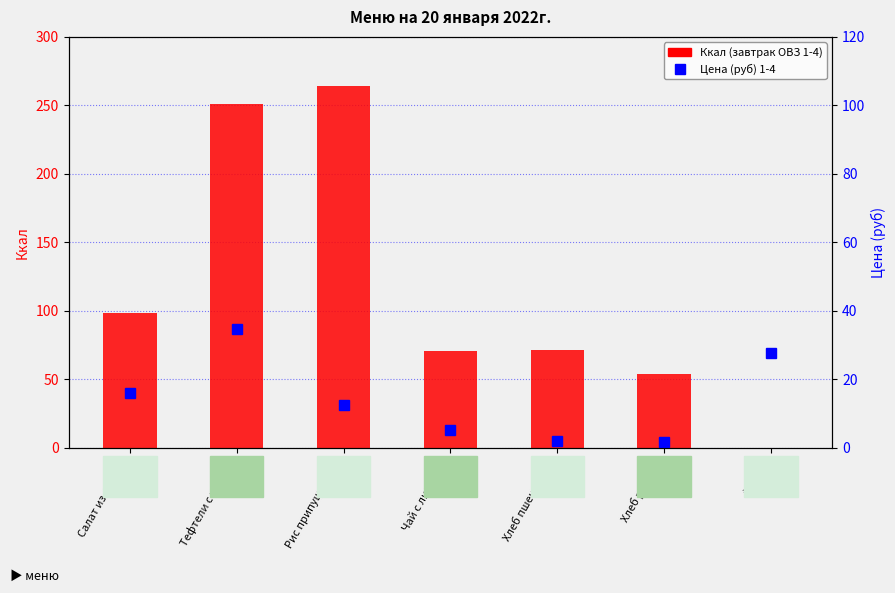

At which label is Цена (руб) 1-4 closest to 18?

Салат из свеклы